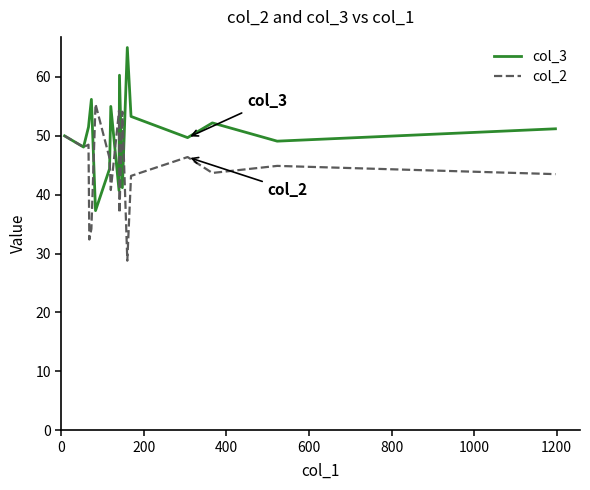

What is the difference between the maximum and minimum values in the col_2 series?

26.6